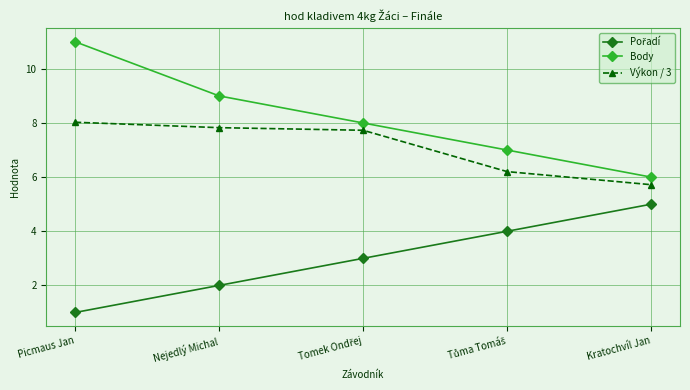

True or false: Výkon / 3 and Body intersect in this chart.

False